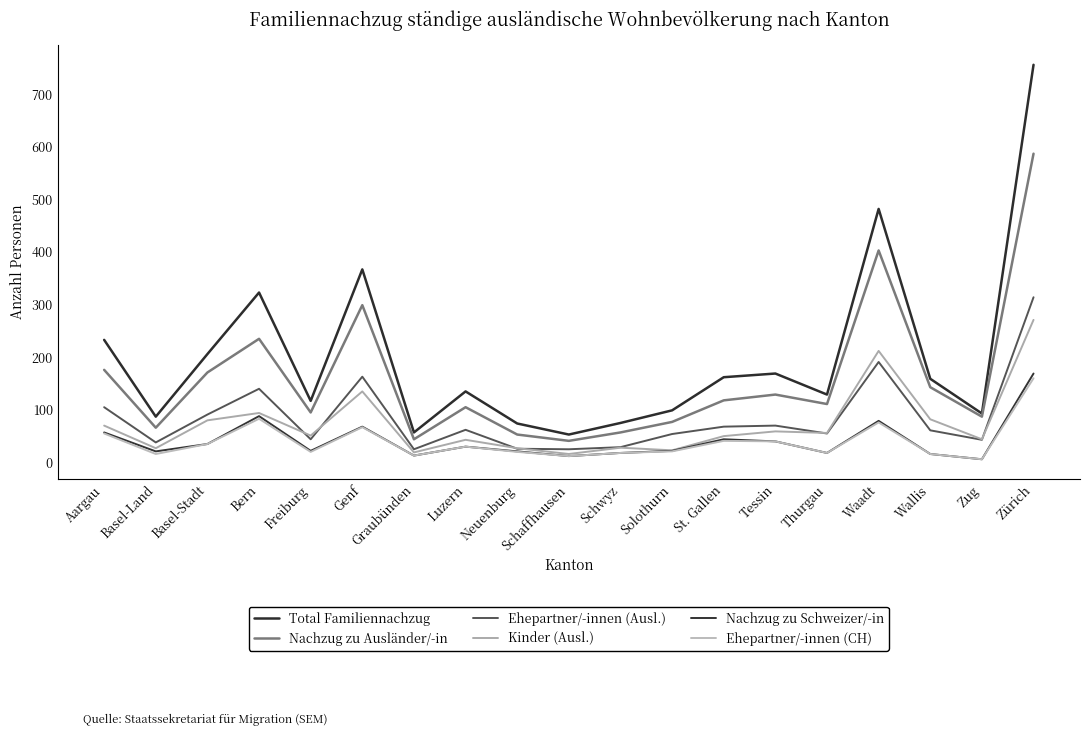

How many lines are shown in the chart?

6